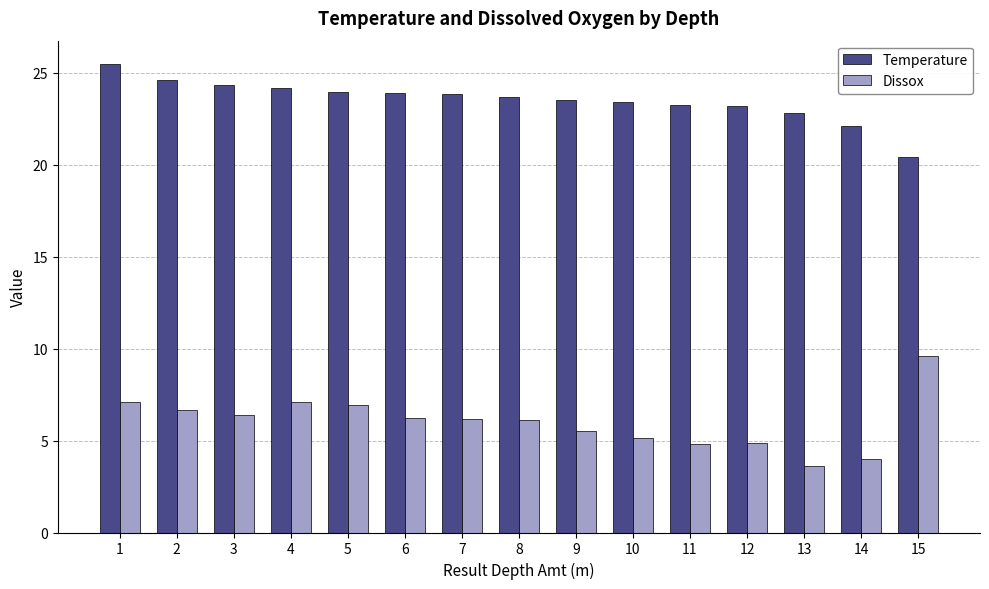

Read the Temperature value at 15.

20.4